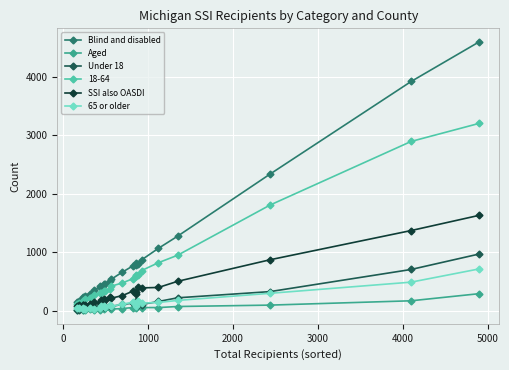

Count the number of data series in this chart.

6